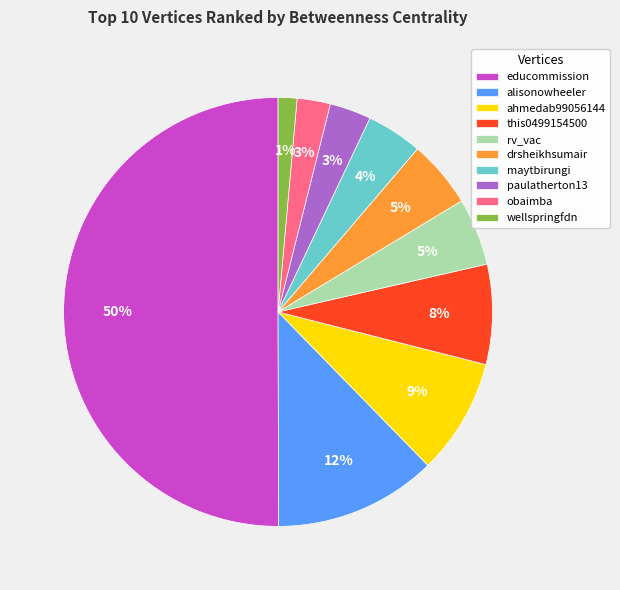

Is the sum of obaimba and educommission greater than half?

Yes